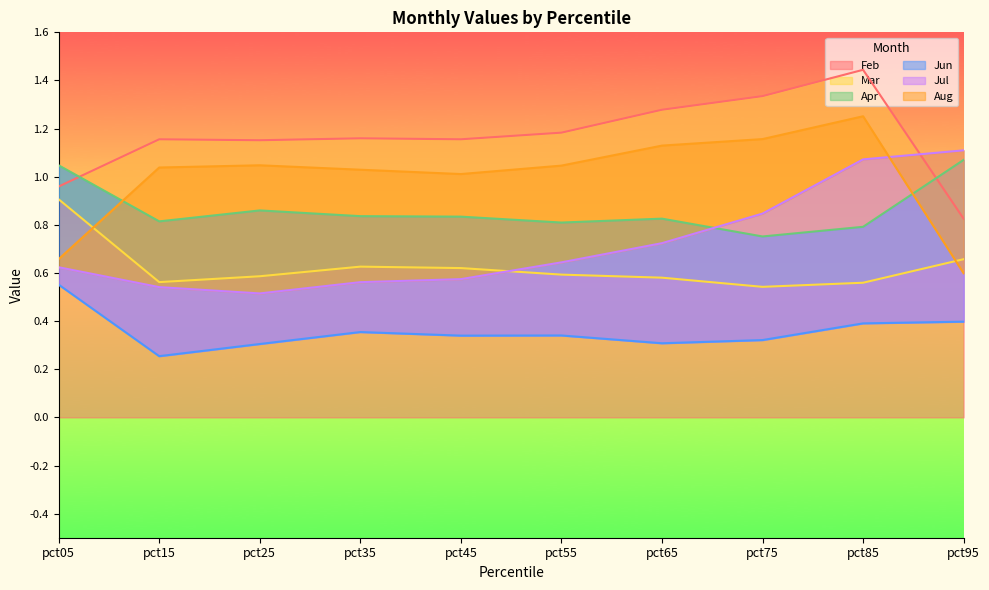

Which series has the largest range (max minus min)?

Aug